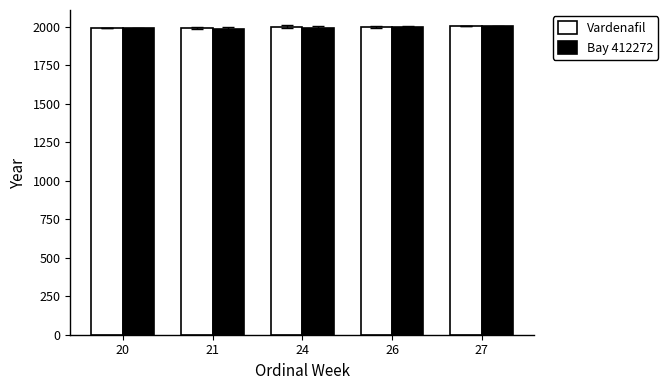

How many data points in Vardenafil are less than 1998?

2